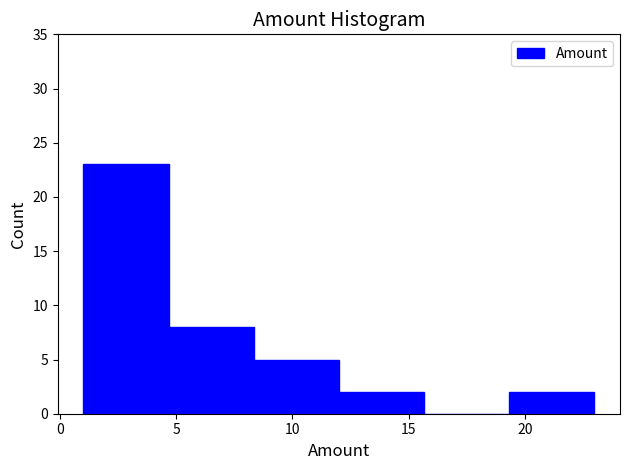

Reading left to right, list every bar in this chart as the range it spans on the x-axis followed by its height. Neither the bar edges nor the heights are printed on the chart, so give them approximately, as read against the axes.

1.0 to 4.5: 23
4.5 to 8.5: 8
8.5 to 12.0: 5
12.0 to 15.5: 2
15.5 to 19.5: 0
19.5 to 23.0: 2